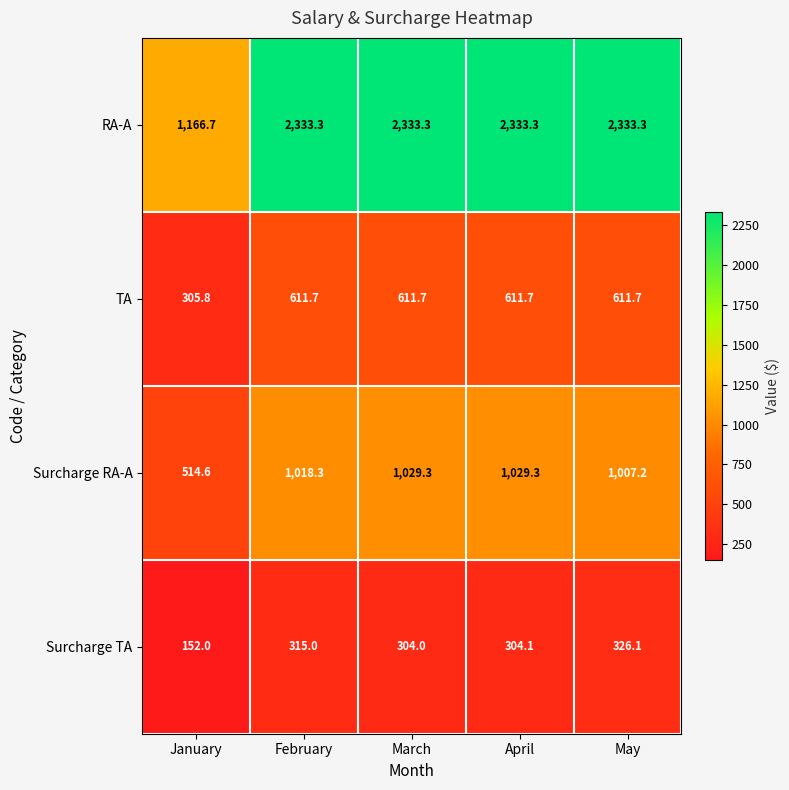

Is it true that TA equals 305.8 at January?

True